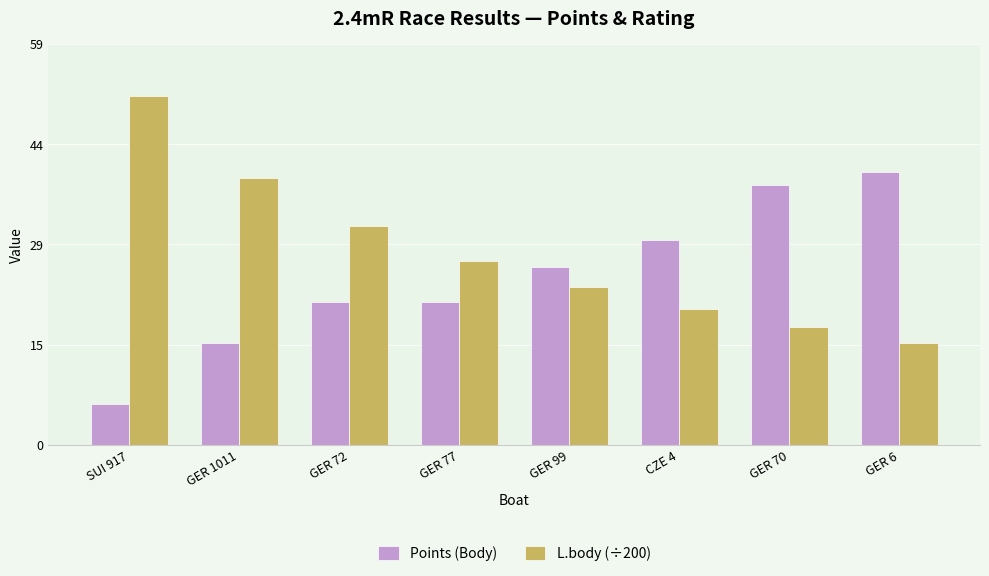

Reading left to right, extract all data points from this chart.

Points (Body): 6.0	15.0	21.0	21.0	26.0	30.0	38.0	40.0
L.body (÷200): 51.1	39.0	32.0	27.0	23.1	20.0	17.3	15.0